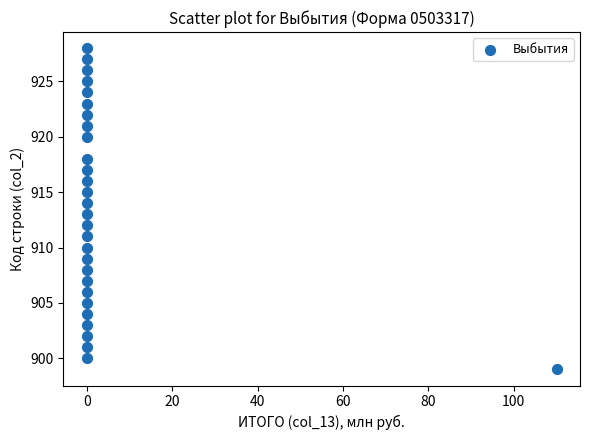

What is the range of Y values (max minus min)?

29